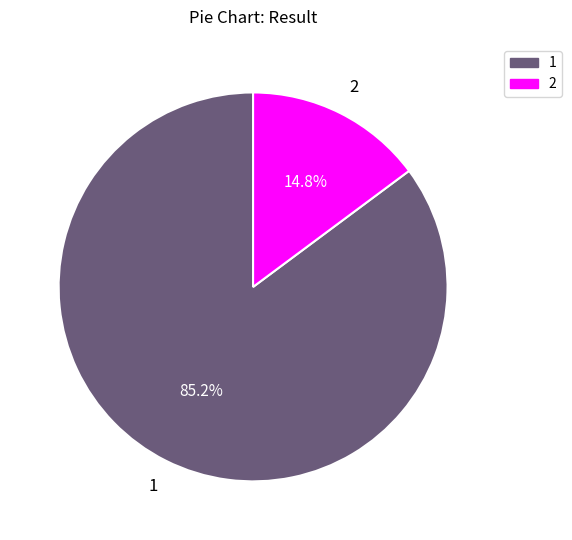

To the nearest percent, what is the combined percentage of 1 and 2?

100%